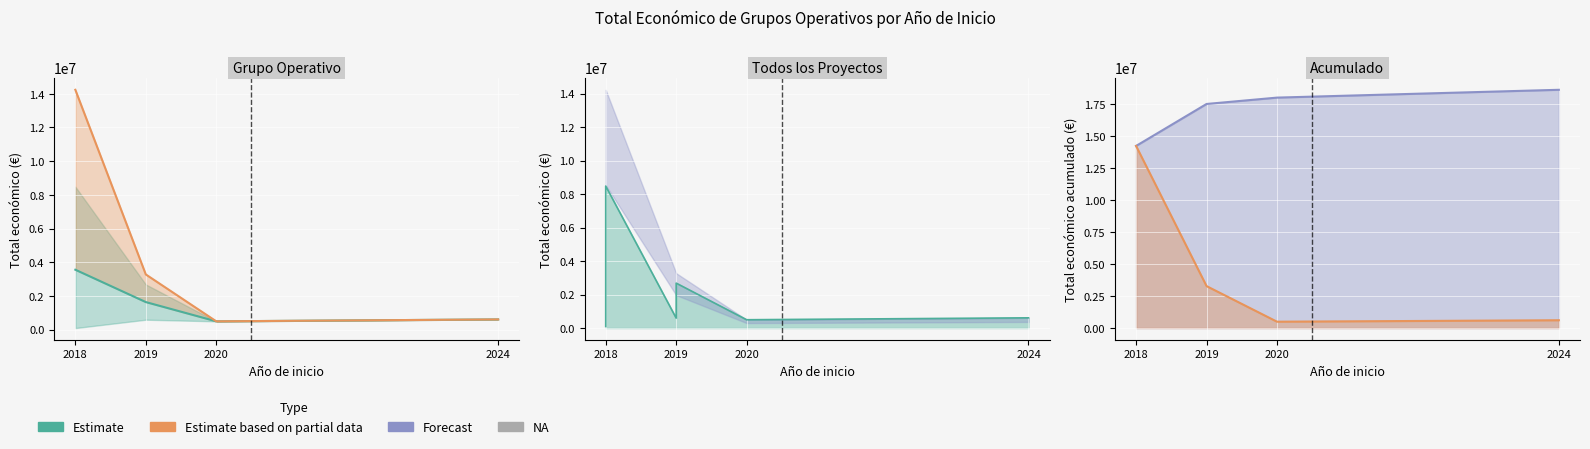

How many data points are less than 1639732?

2